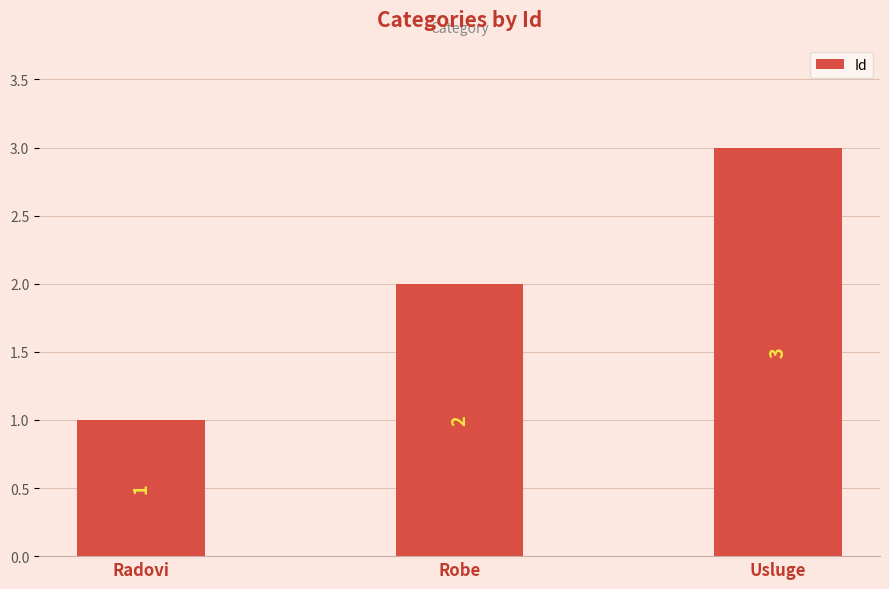

Which has a higher value, Usluge or Radovi?

Usluge